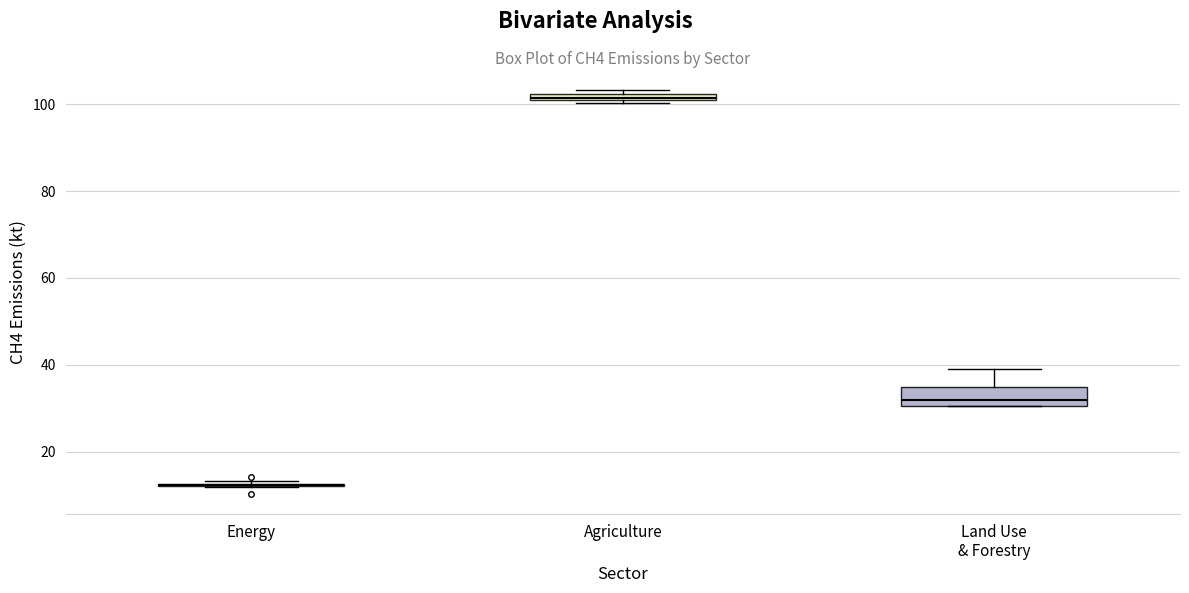

Which box is the tallest, from its lower edge to its upper edge?

Land Use & Forestry